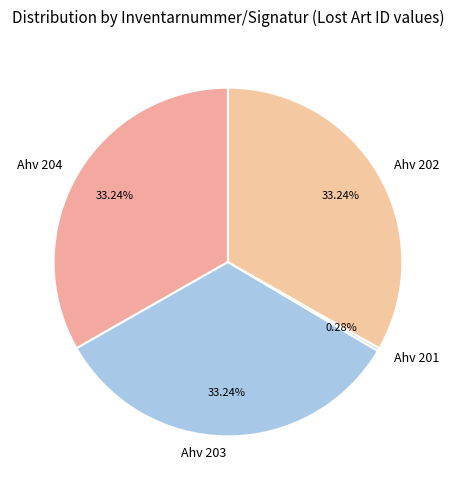

Is there any slice that represents more than half of the pie?

No